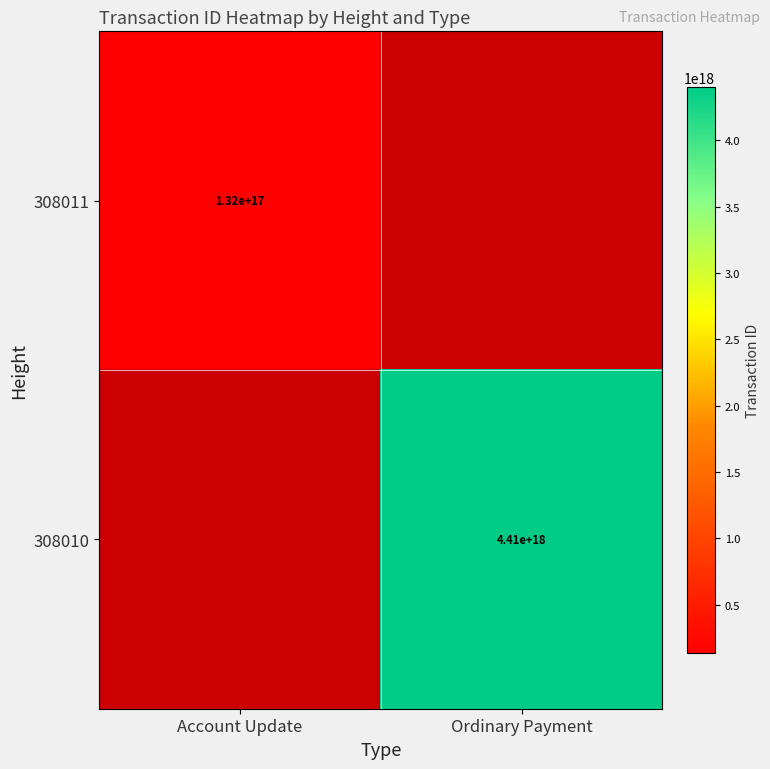

True or false: 308011 has a value of 235319168452996736 at Account Update.

False